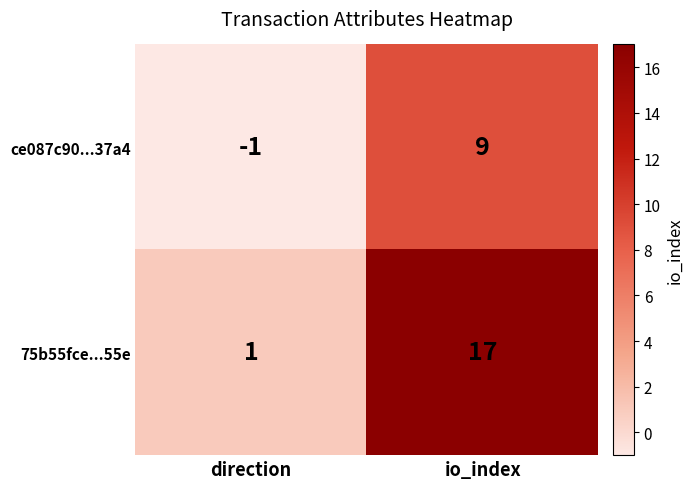

What is the sum of all 75b55fce...55e values?

18